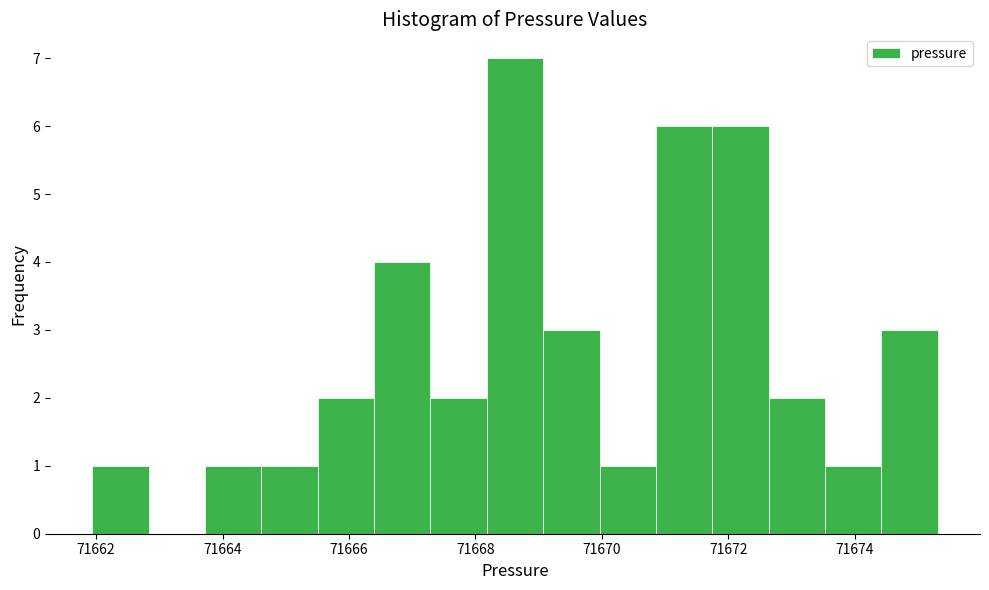

Reading left to right, transcribe this chart: for each bar, give the range it covers on the x-axis and its height. Neither the bar edges nor the heights are printed on the chart, so give them approximately, as read against the axes.

71662.0 to 71662.8: 1
71662.8 to 71663.8: 0
71663.8 to 71664.6: 1
71664.6 to 71665.6: 1
71665.6 to 71666.4: 2
71666.4 to 71667.2: 4
71667.2 to 71668.2: 2
71668.2 to 71669.0: 7
71669.0 to 71670.0: 3
71670.0 to 71670.8: 1
71670.8 to 71671.8: 6
71671.8 to 71672.6: 6
71672.6 to 71673.6: 2
71673.6 to 71674.4: 1
71674.4 to 71675.4: 3